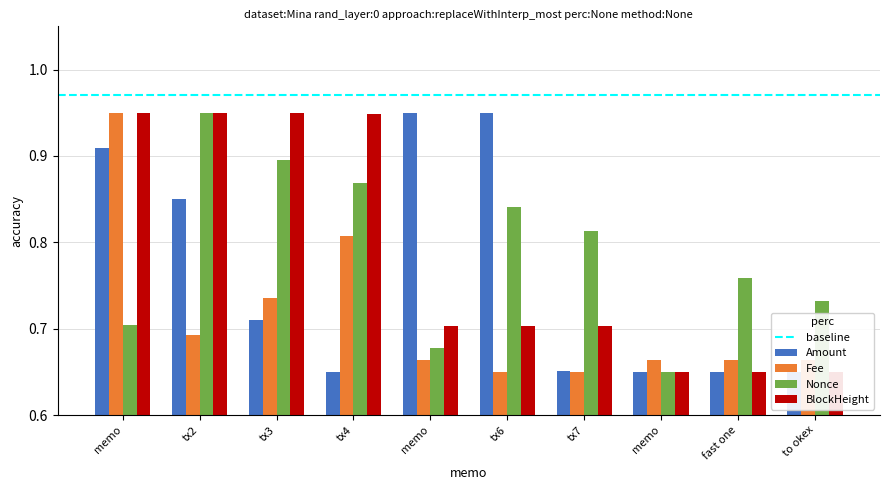

Which series has the widest spread of values?

BlockHeight